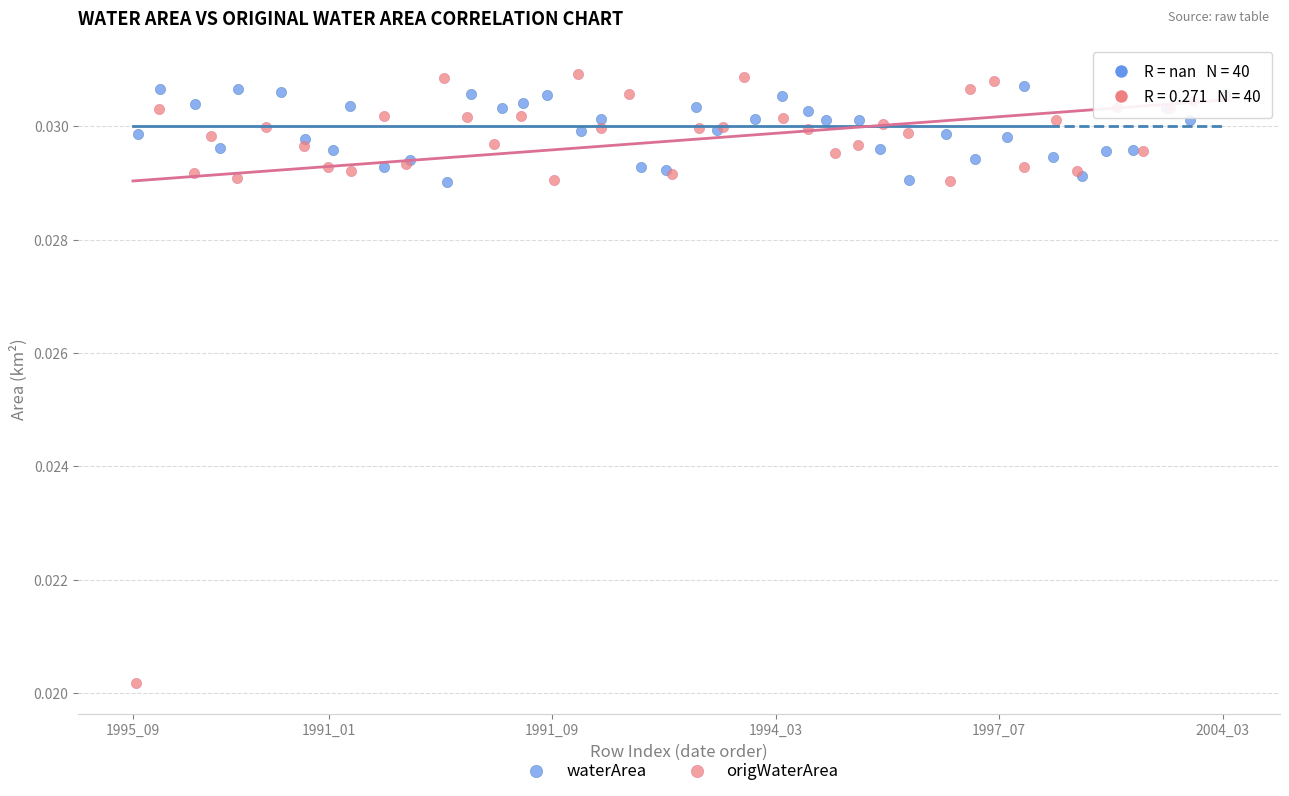

Which series has the largest Y range (max minus min)?

origWaterArea